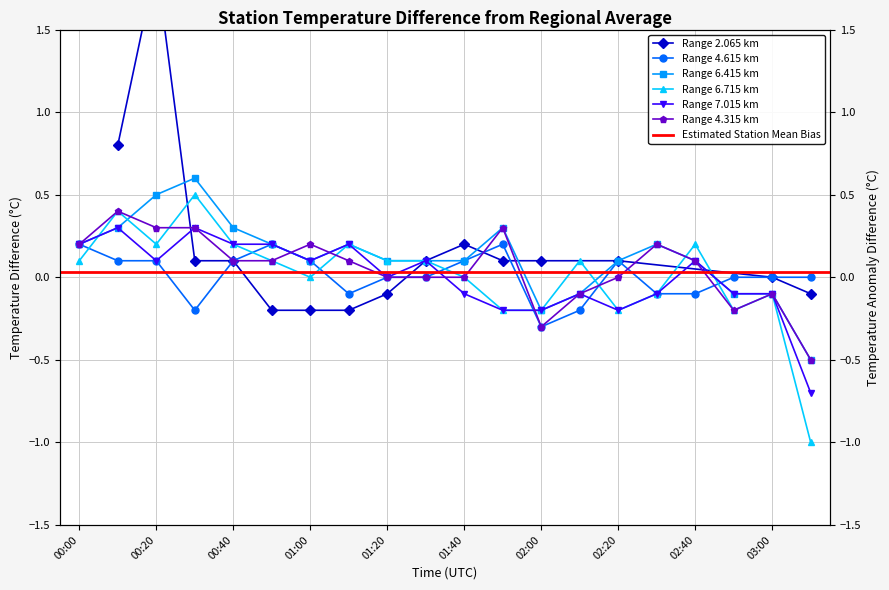

What position from the left is 02:30?

16